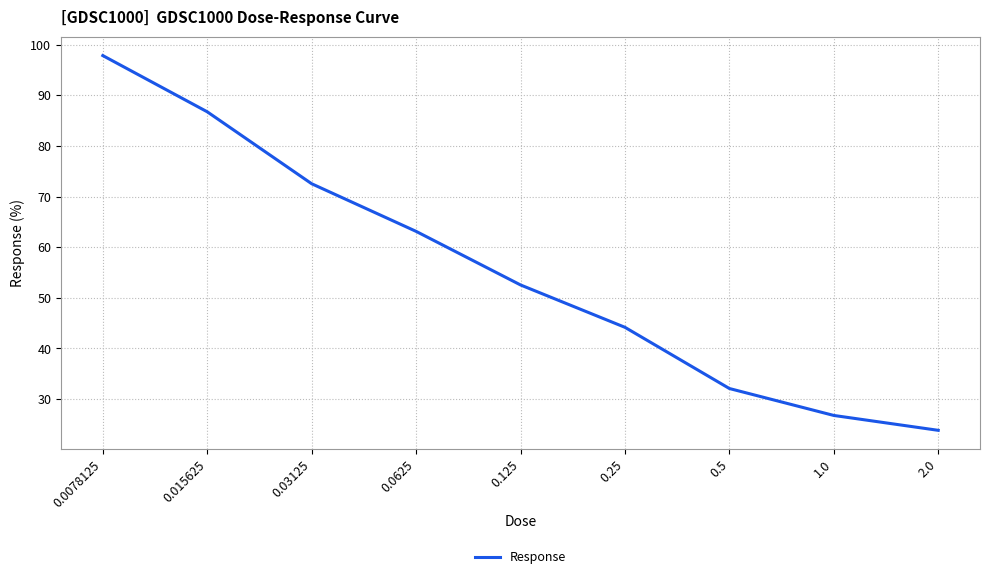

List the labels in order of value, largest first.

0.0078125, 0.015625, 0.03125, 0.0625, 0.125, 0.25, 0.5, 1.0, 2.0